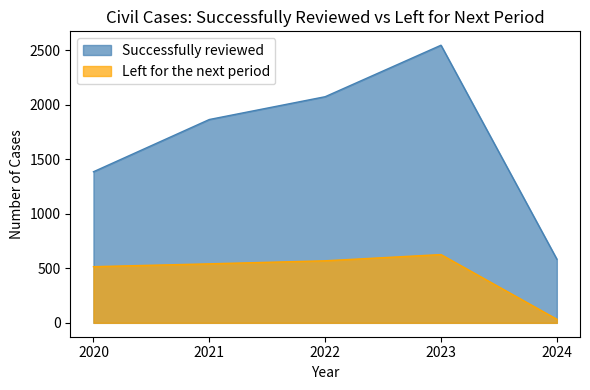

Where does the Left for the next period series first go above 541?

2022